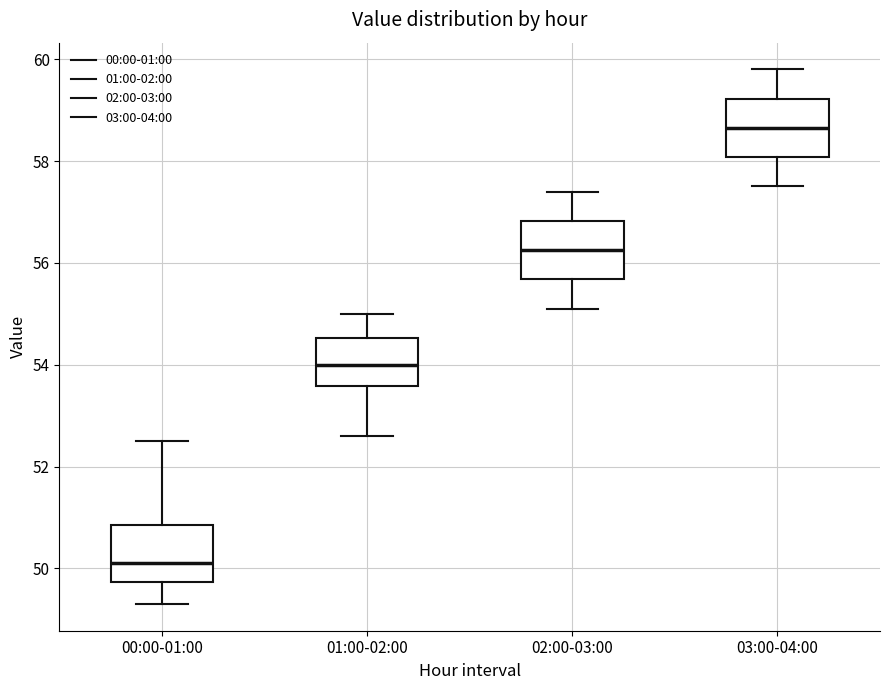

Reading left to right, read every box against the y-axis: the position of its median line, the range the box covers, and the ends of its whiskers. The values are not printed on the chart, so give them approximately, as read against the axis.

00:00-01:00: median 50.2, box 49.8 to 50.8, whiskers 49.4 to 52.6
01:00-02:00: median 54.0, box 53.6 to 54.6, whiskers 52.6 to 55.0
02:00-03:00: median 56.2, box 55.6 to 56.8, whiskers 55.2 to 57.4
03:00-04:00: median 58.6, box 58.0 to 59.2, whiskers 57.6 to 59.8